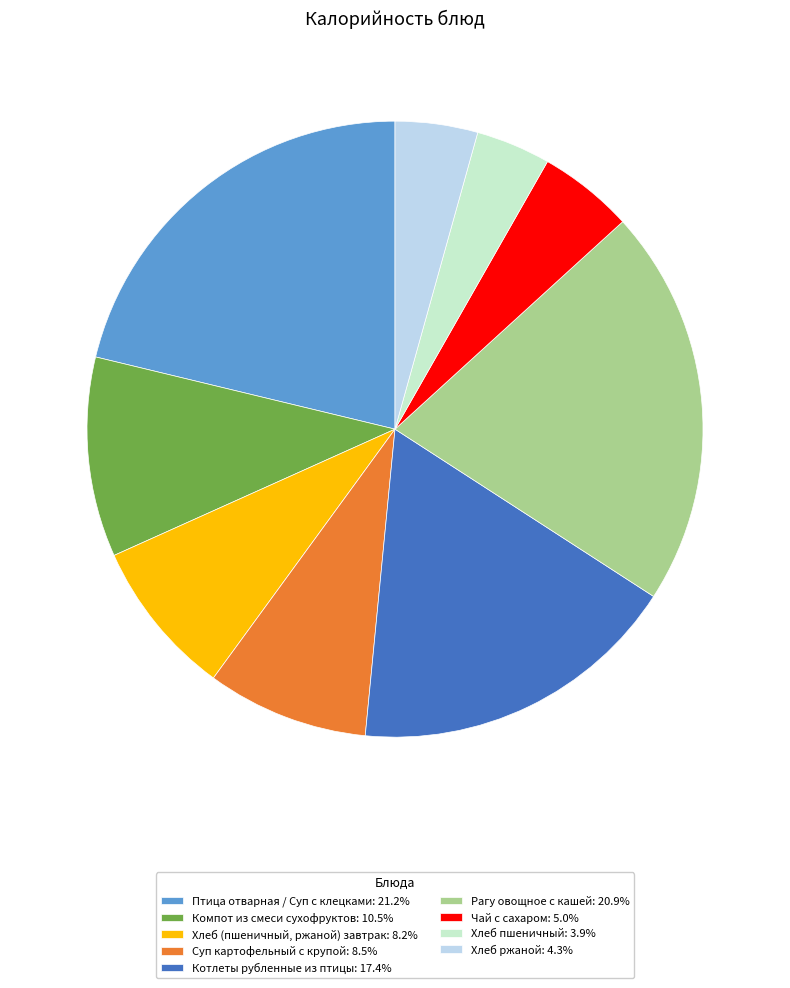

Is Хлеб (пшеничный, ржаной) завтрак: 8.2% the majority of the pie?

No